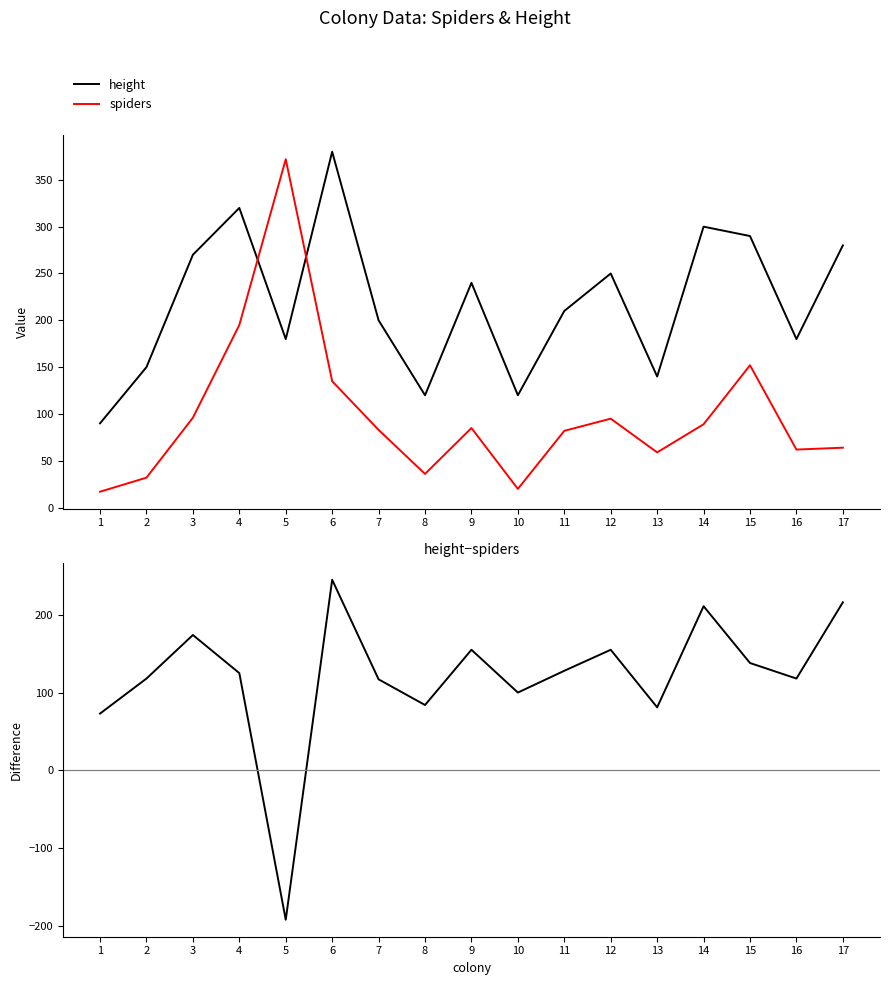

What is the value of the height point at the 17th from the left?

280